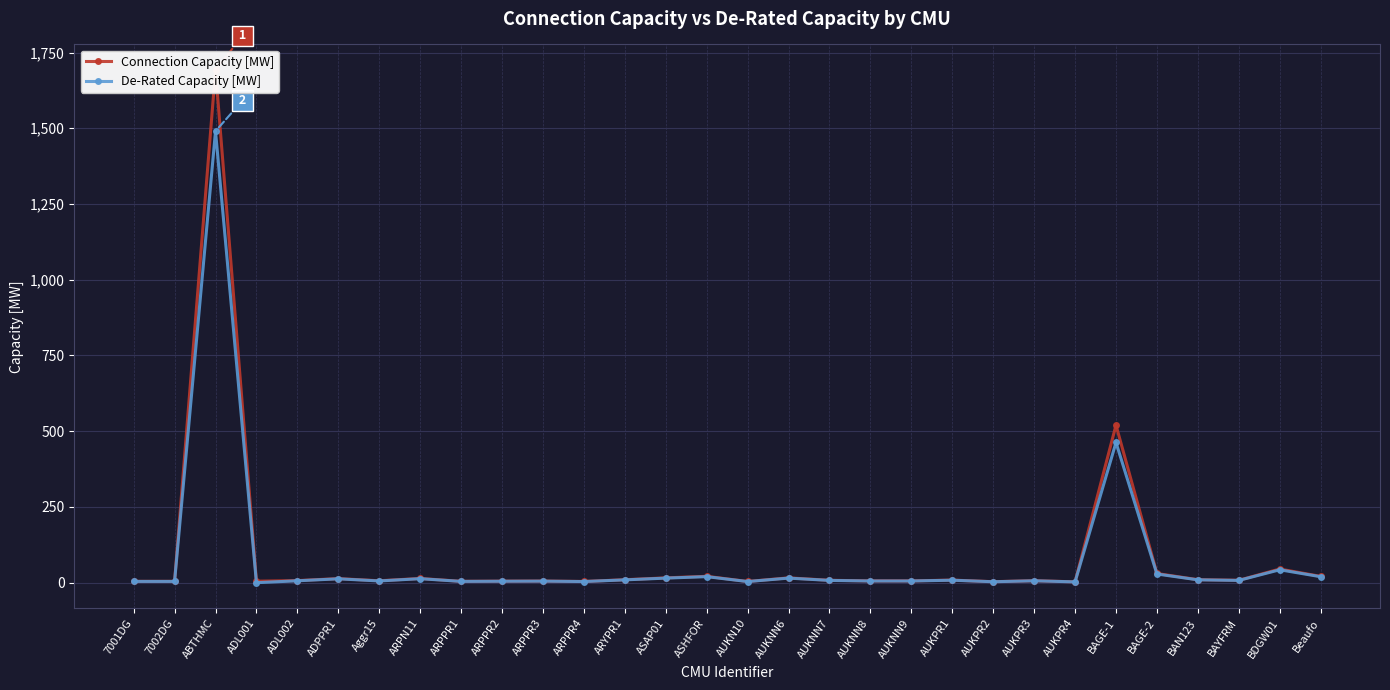

How many interior local valleys does the De-Rated Capacity [MW] series have?

8